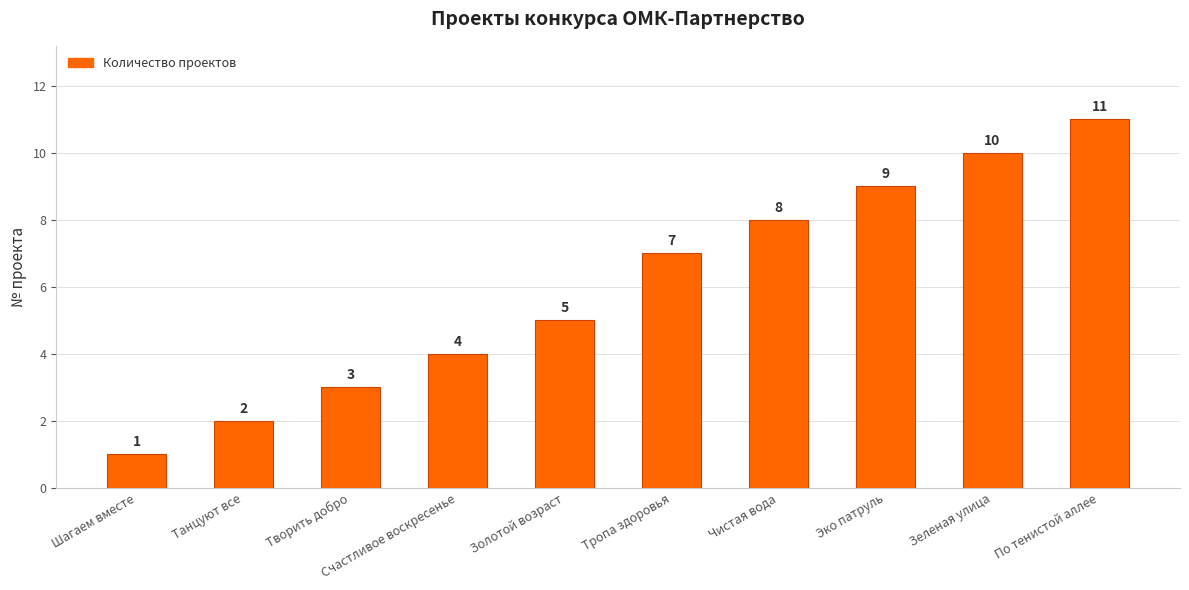

Count the values in the range 3 to 9.

6